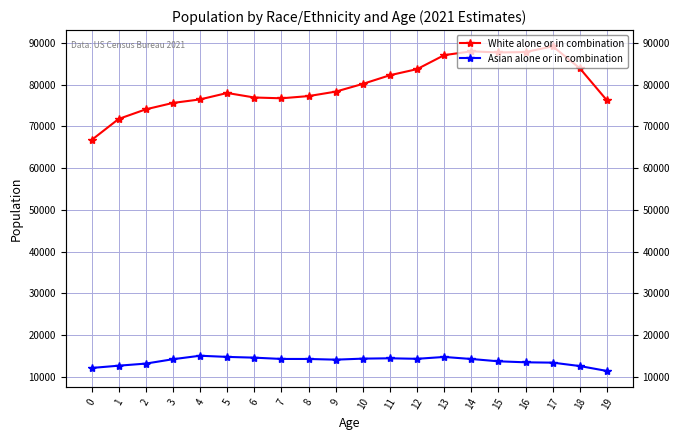

Reading left to right, extract all data points from this chart.

White alone or in combination: 66707	71762	74059	75592	76435	77972	76891	76700	77229	78297	80150	82228	83685	87036	87938	87673	87771	89144	83868	76183
Asian alone or in combination: 12150	12693	13196	14243	15075	14796	14617	14307	14301	14137	14382	14464	14342	14785	14296	13740	13502	13422	12605	11431